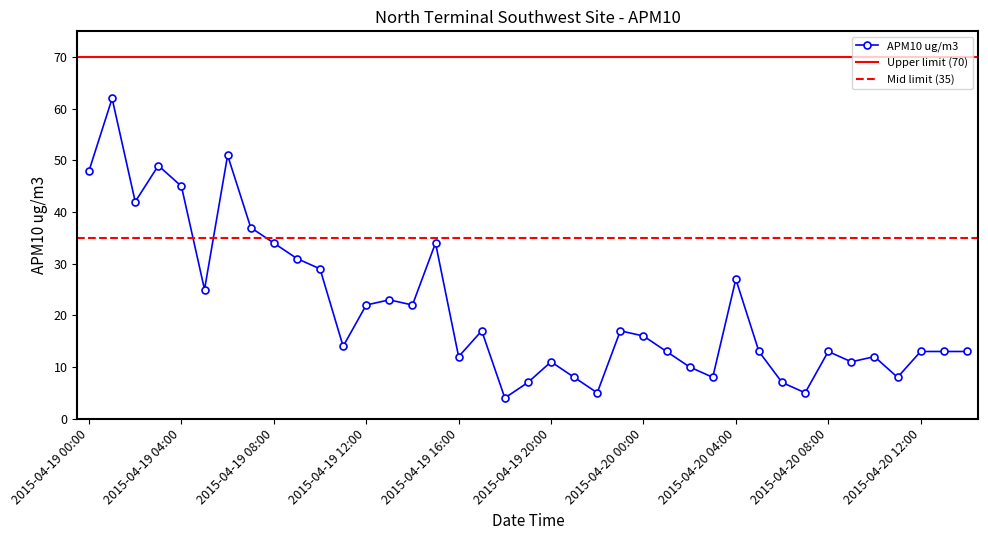

Which has a higher value, 2015-04-20 03:00 or 2015-04-19 17:00?

2015-04-19 17:00